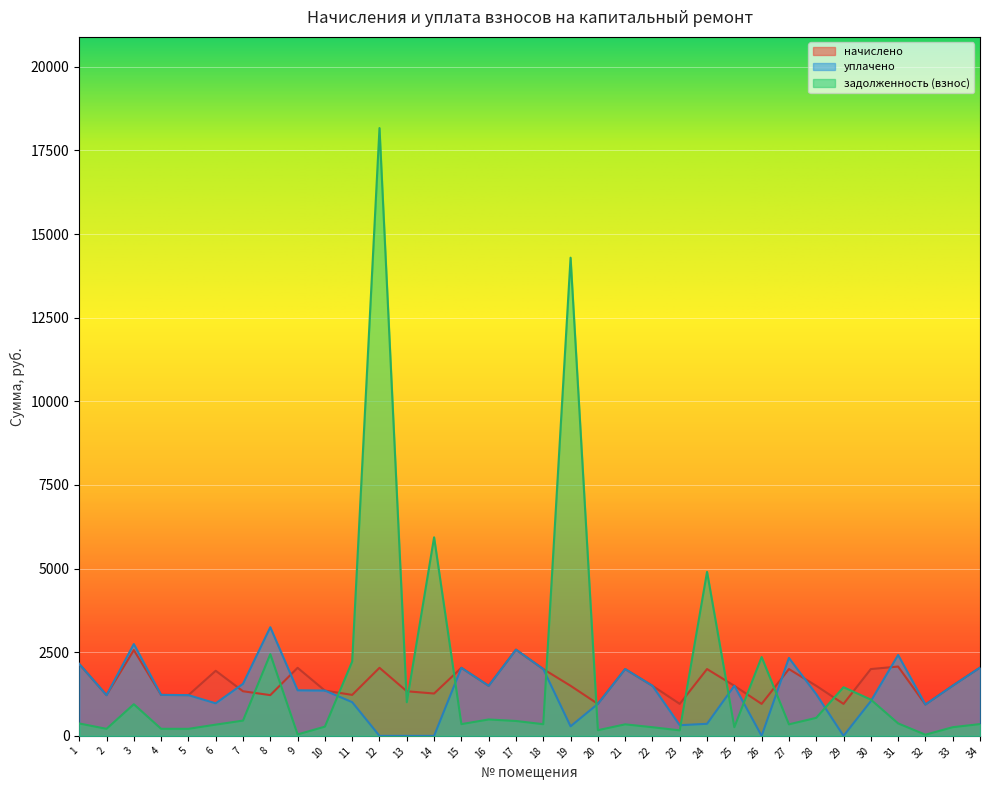

In задолженность (взнос), how many points are lower than both neighbors (excluding endpoints)?

11